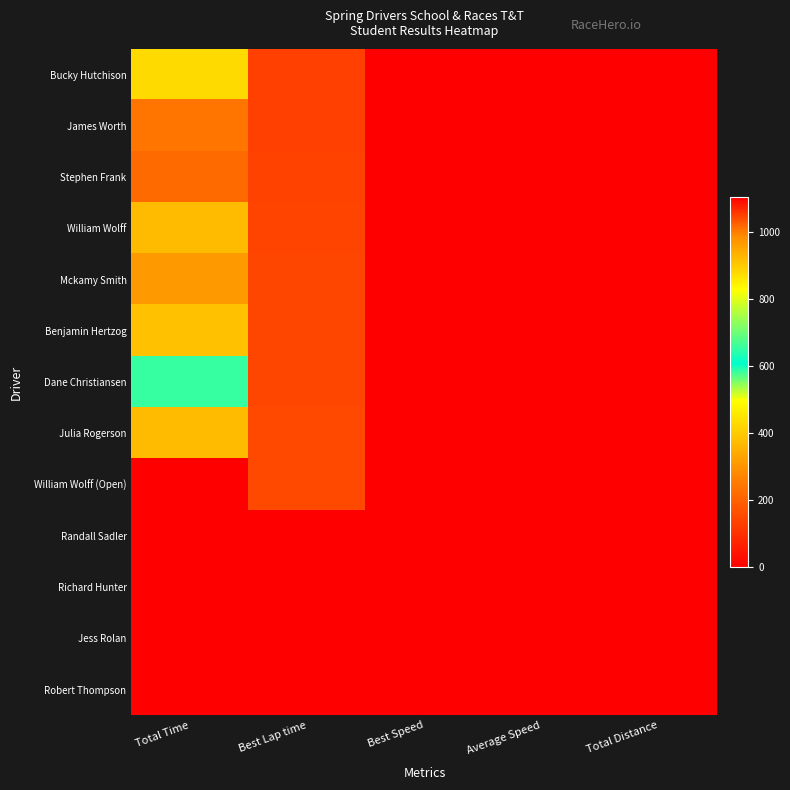

How many data points does each series have?

5